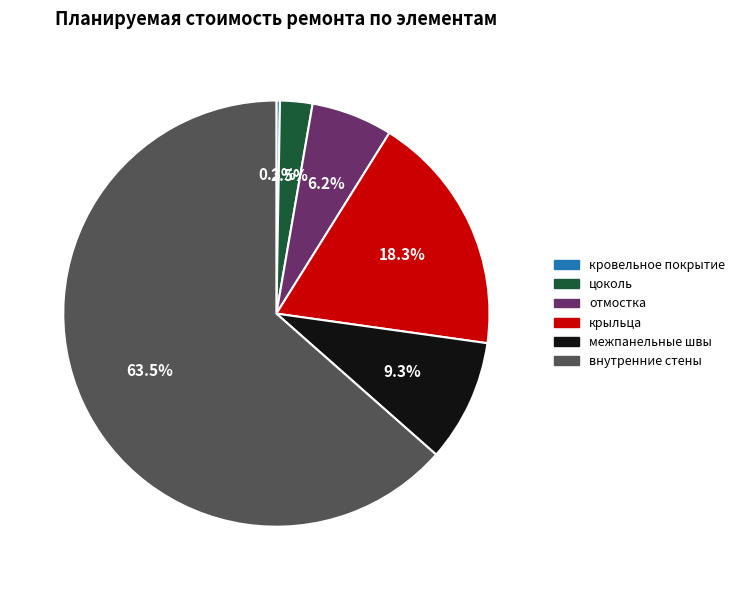

Combined, what portion of the pie is отмостка and межпанельные швы?

15.5%